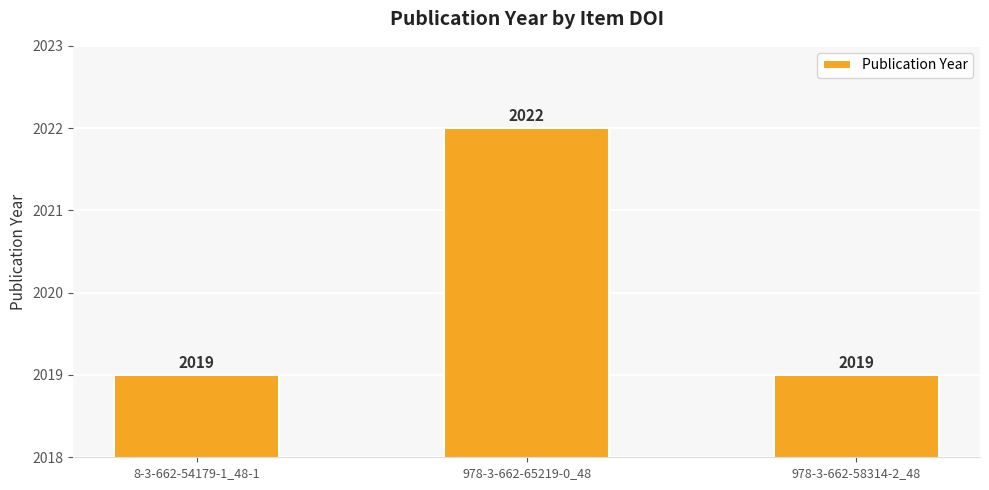

What is the maximum value shown in the chart?

2022